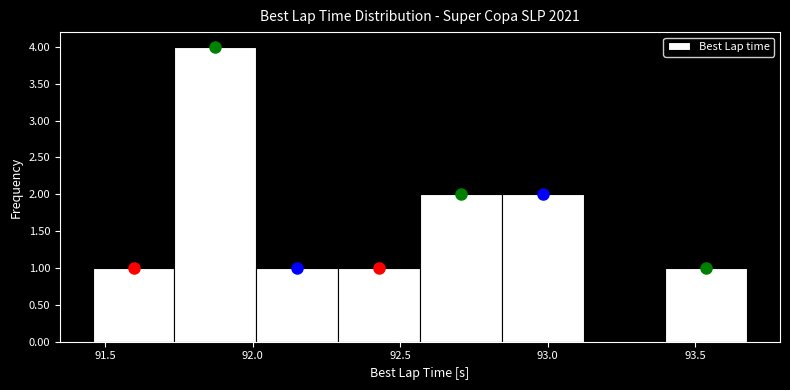

How tall is the bar that spans 92.55 to 92.85 on the x-axis? Neither the bar edges nor the heights are printed on the chart, so give them approximately, as read against the axes.

2